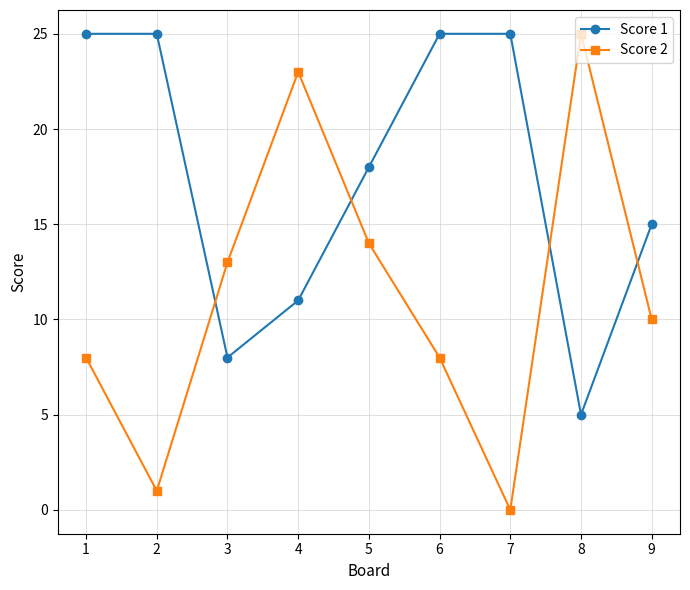

Which series ends up on top after the final intersection of Score 1 and Score 2?

Score 1